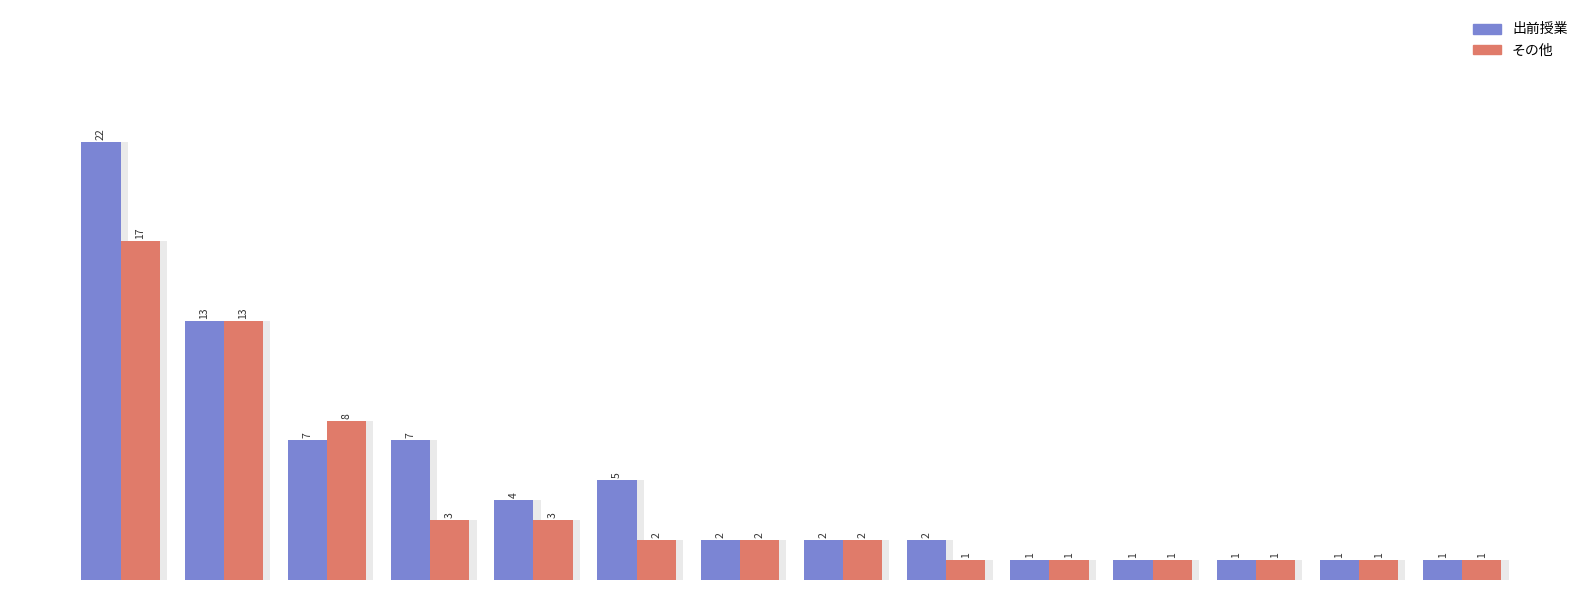

What is the value of the その他 bar at the 14th from the left?

1